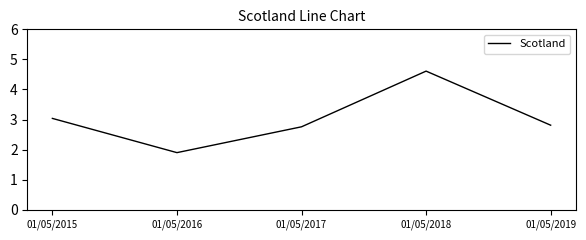

True or false: the data has more than 2 interior local peaks.

False